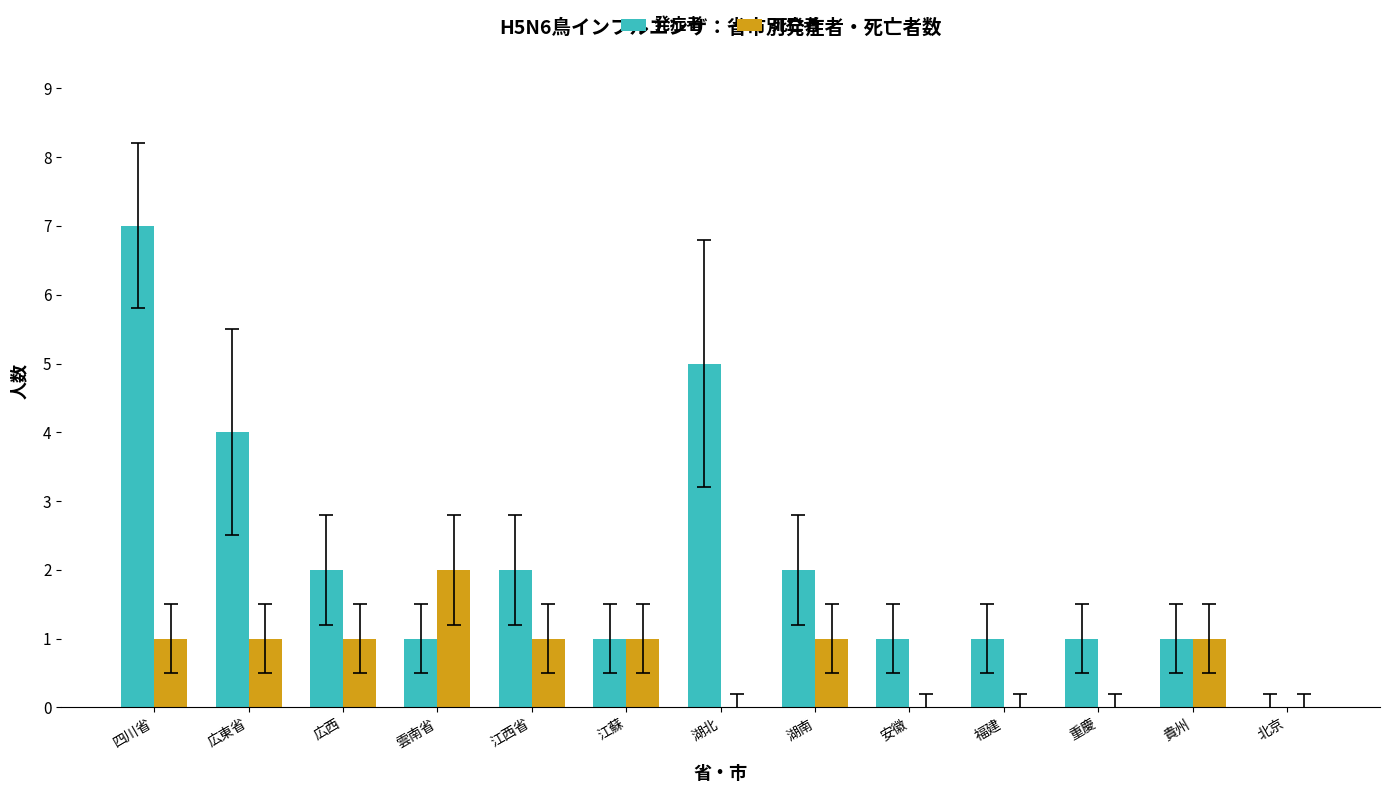

What is the approximate value of 発症者 at 広東省?

4